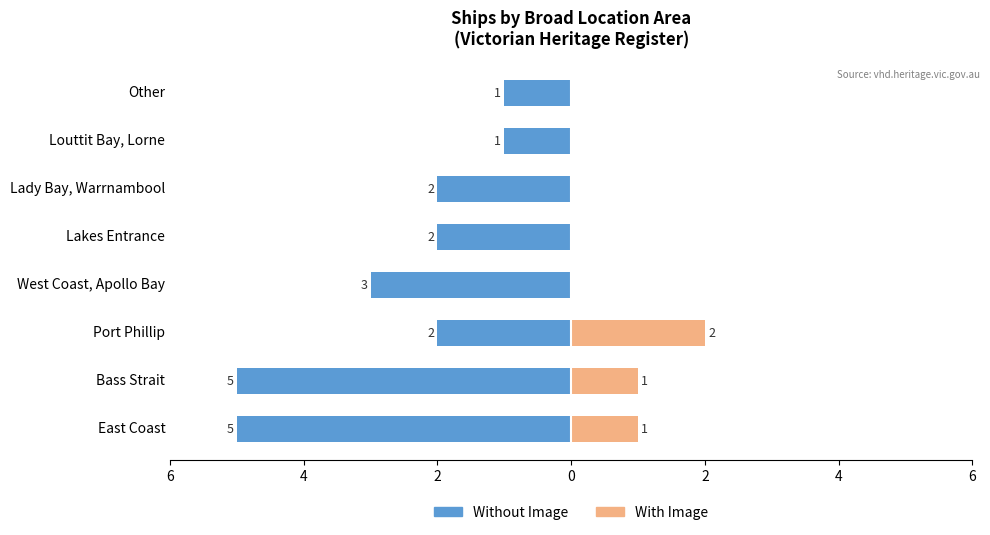

How many values in the With Image series exceed 0?

3